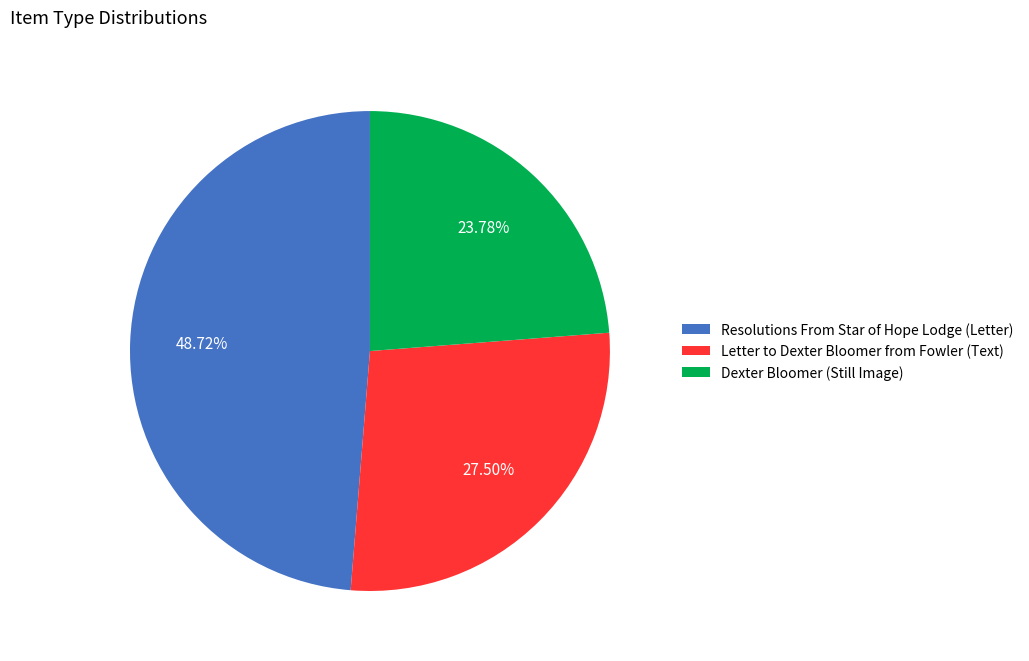

Approximately how many times larger is the value at Resolutions From Star of Hope Lodge (Letter) compared to Letter to Dexter Bloomer from Fowler (Text)?

1.8